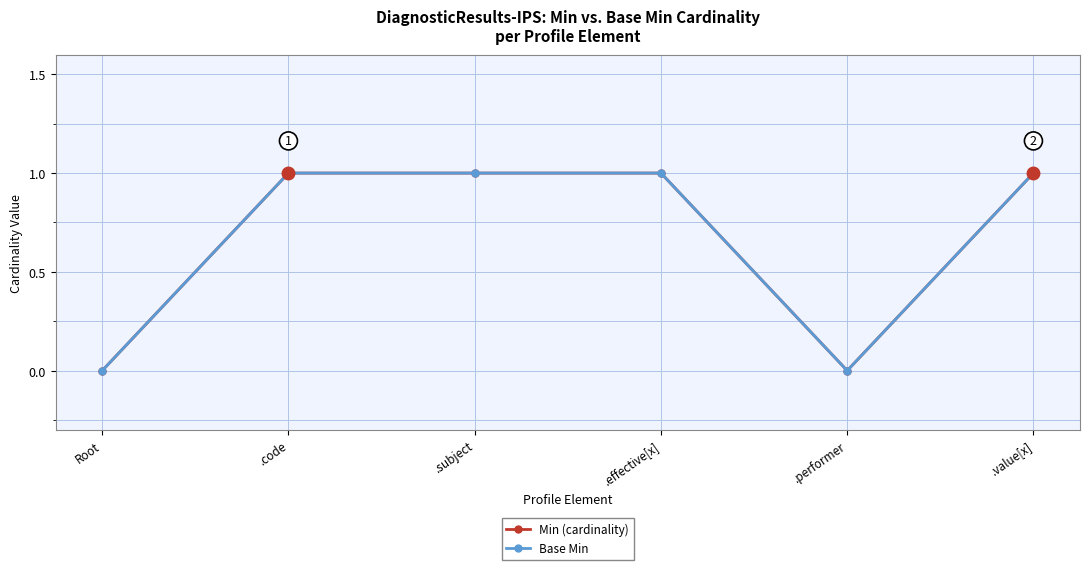

Between .effective[x] and Root, which is larger?

.effective[x]